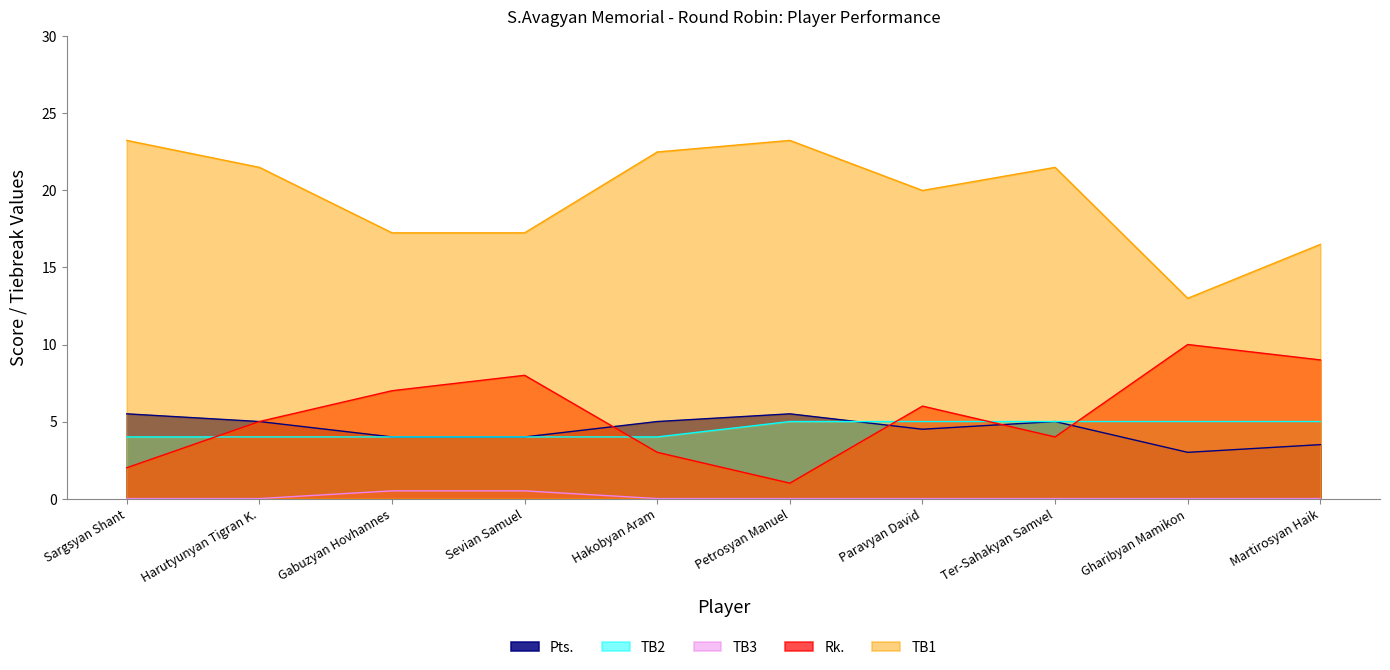

What is the sum of the TB1 values at Martirosyan Haik and Sevian Samuel?

33.8